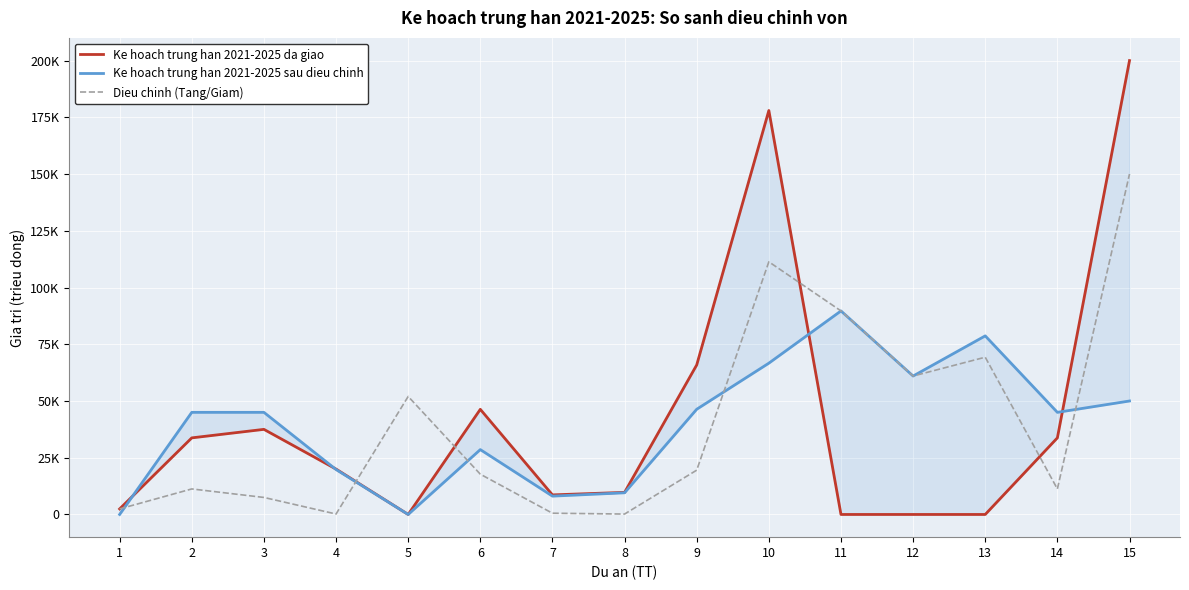

How many lines are shown in the chart?

3